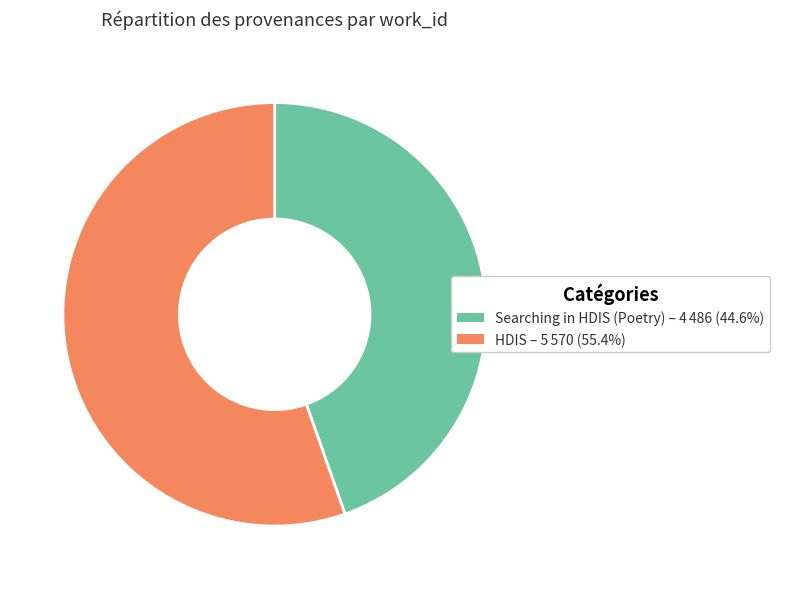

Is the sum of HDIS and Searching in HDIS (Poetry) greater than half?

Yes